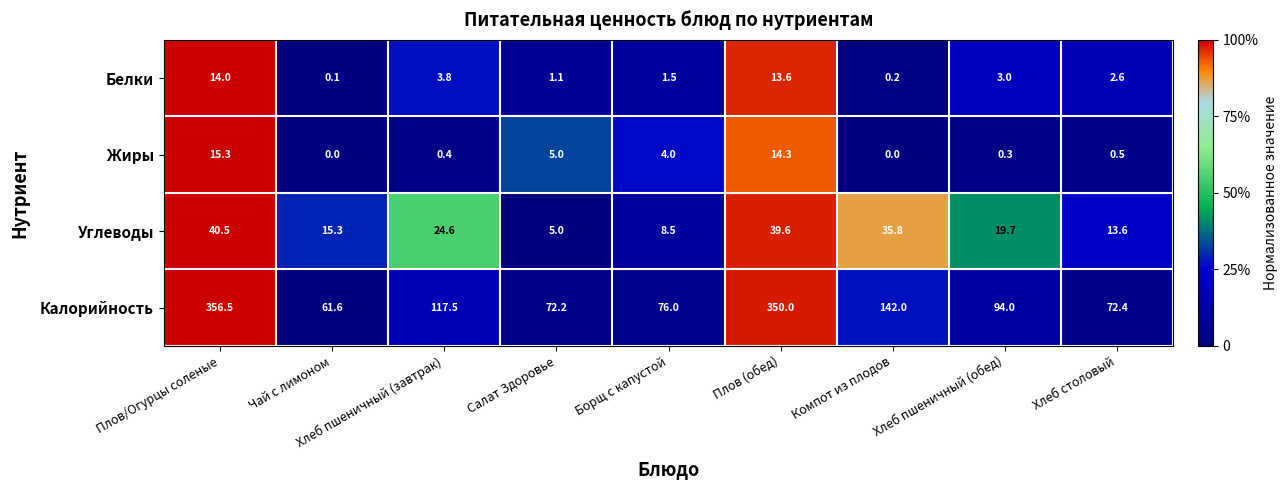

Is it true that Углеводы equals 24.6 at Хлеб пшеничный (завтрак)?

True